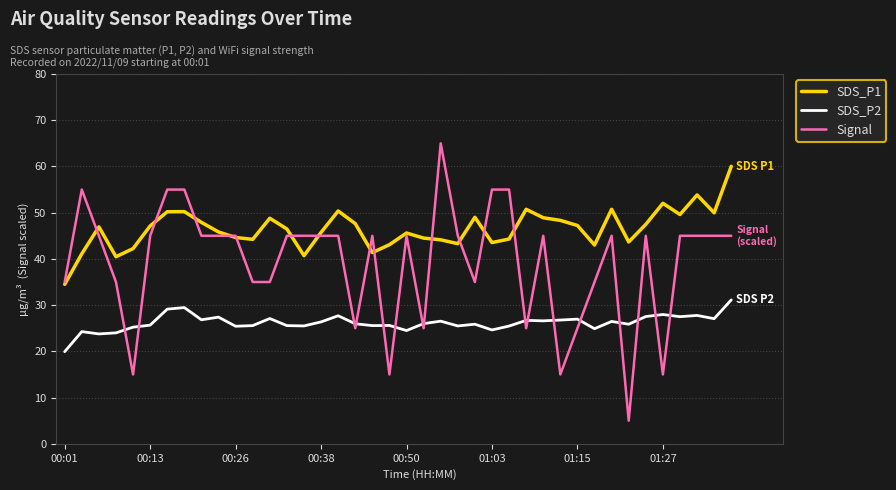

True or false: SDS_P1 and SDS_P2 cross at least once.

False